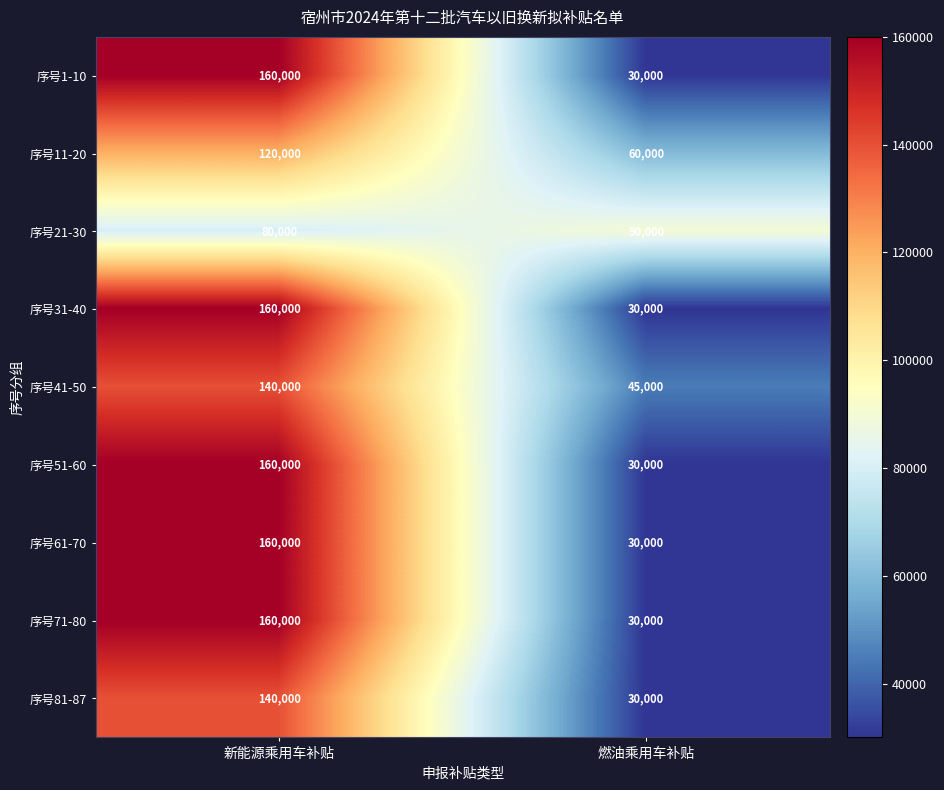

Rank the categories by 序号1-10 value from lowest to highest.

燃油乘用车补贴, 新能源乘用车补贴